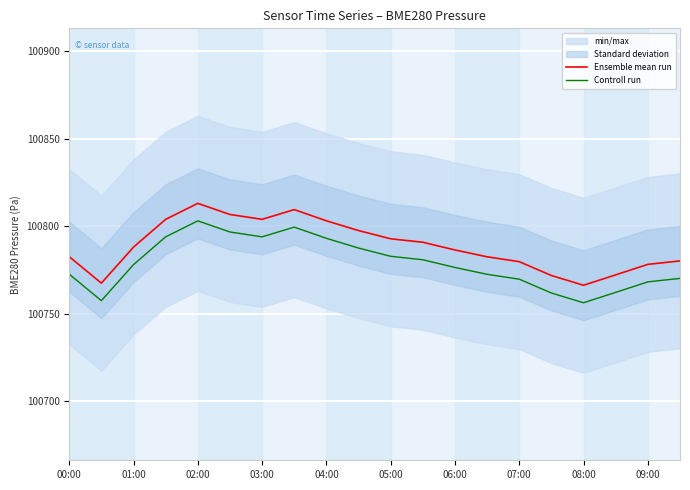

How many categories are shown in the chart?

20